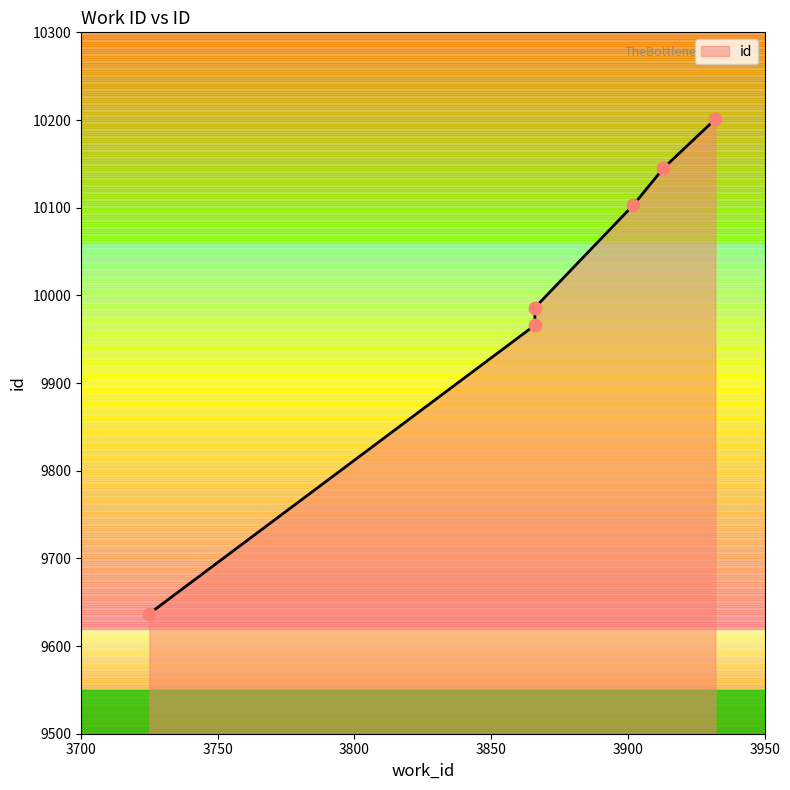

What is the change in value from 3725 to 3913?

+508